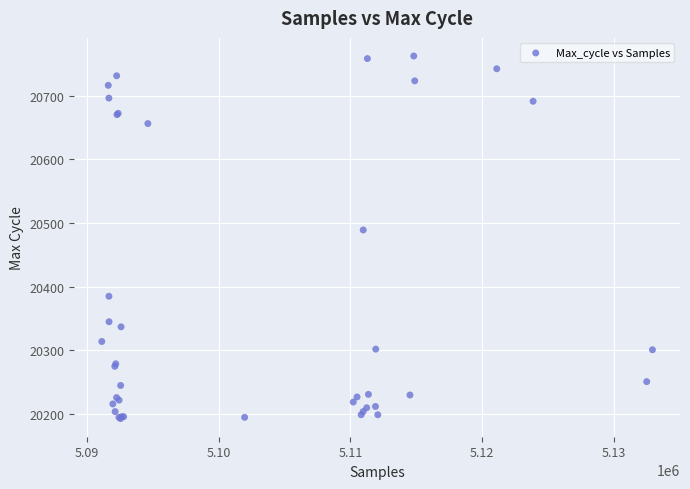

What Y value in the scatter plot is closest to 20477?

20489